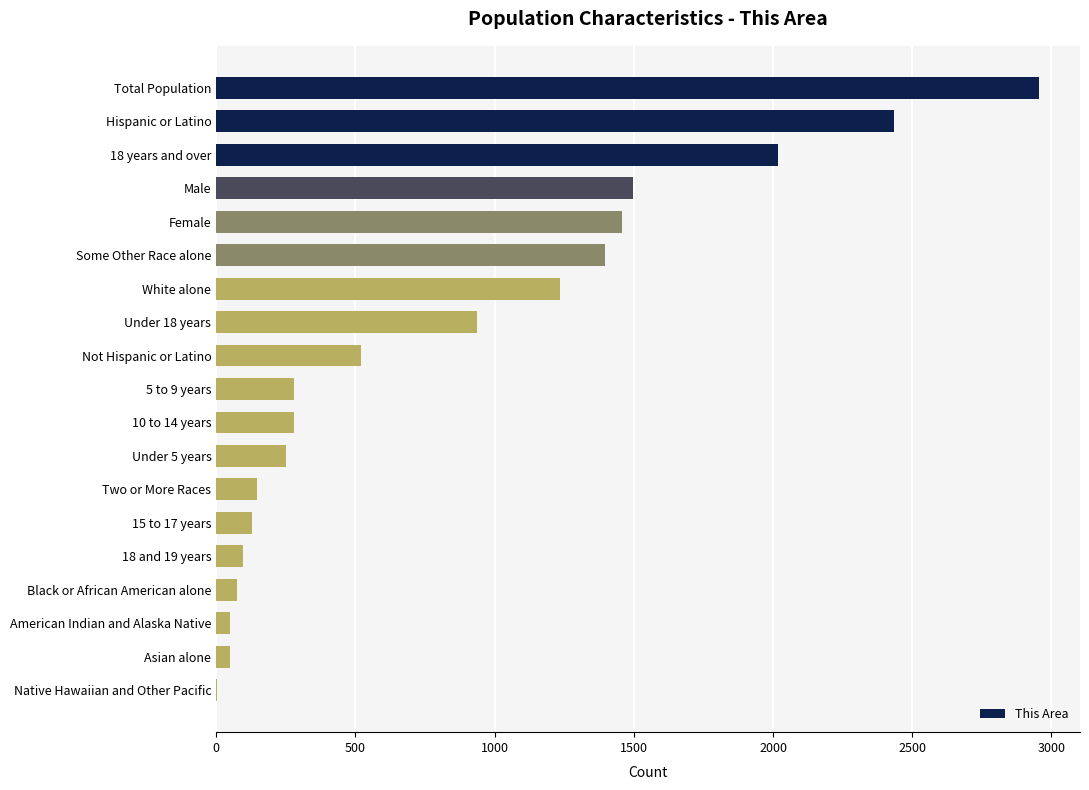

The chart shows a value of 519 at Not Hispanic or Latino. True or false?

True